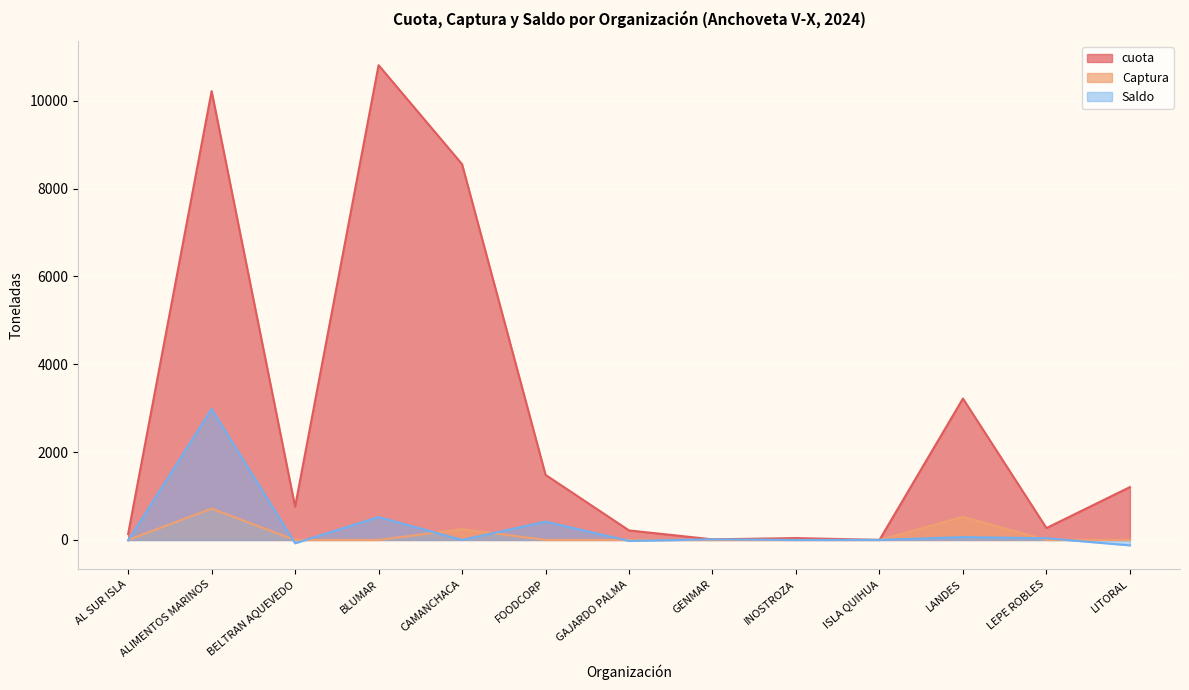

Rank the series by their maximum value, from lowest to highest.

Captura, Saldo, cuota